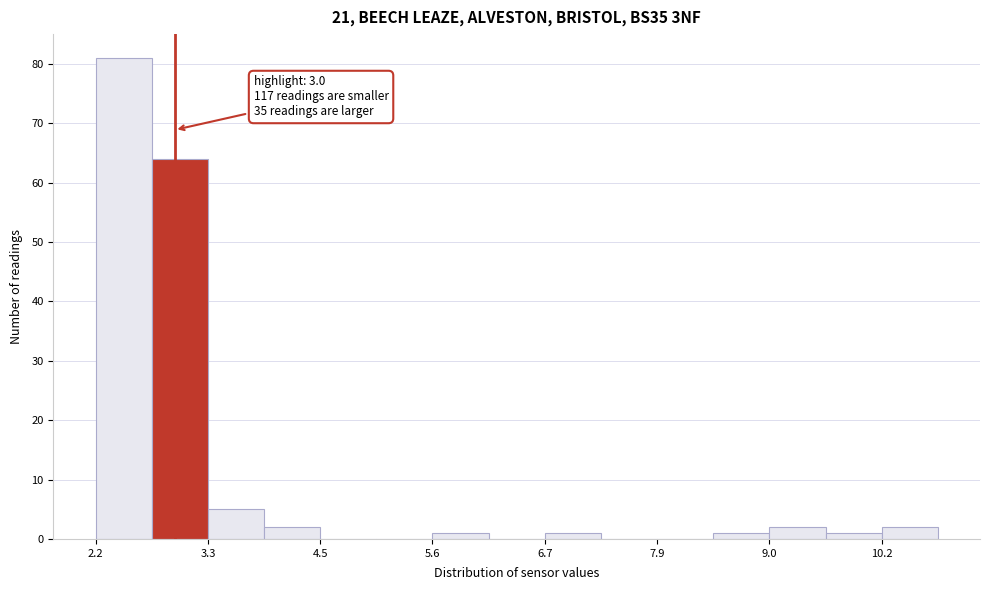

Read against the x-axis, roughly where is the centre of the tallest bar?

2.4